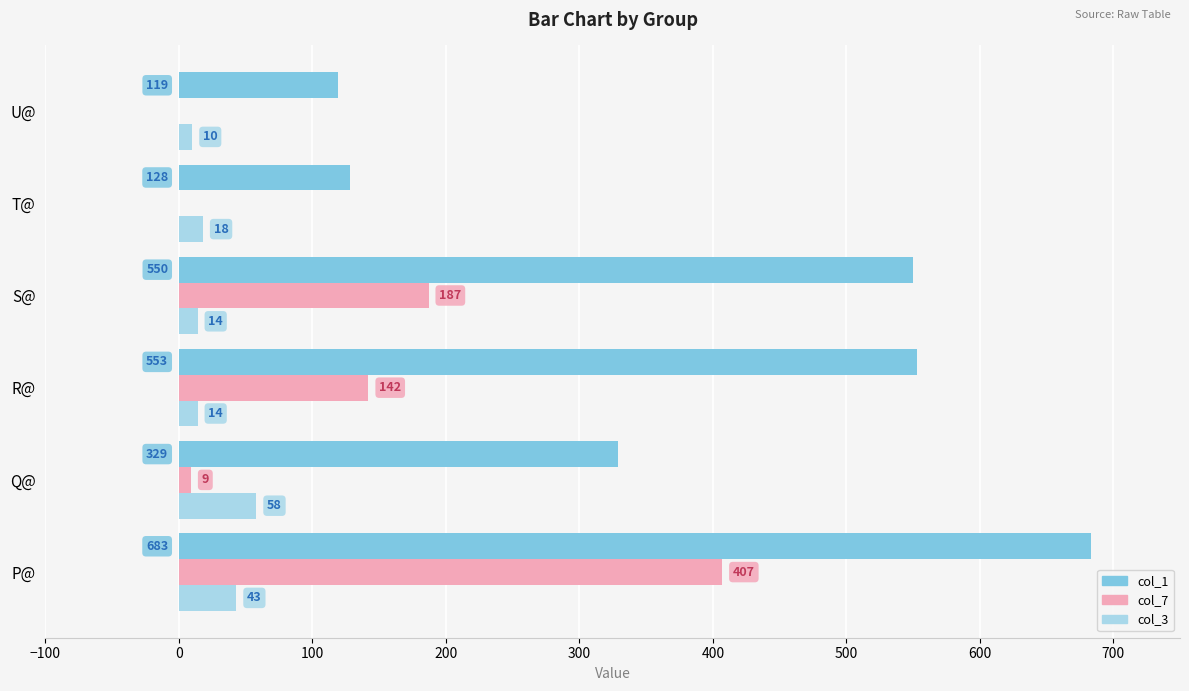

Which series has the largest total across all categories?

col_1